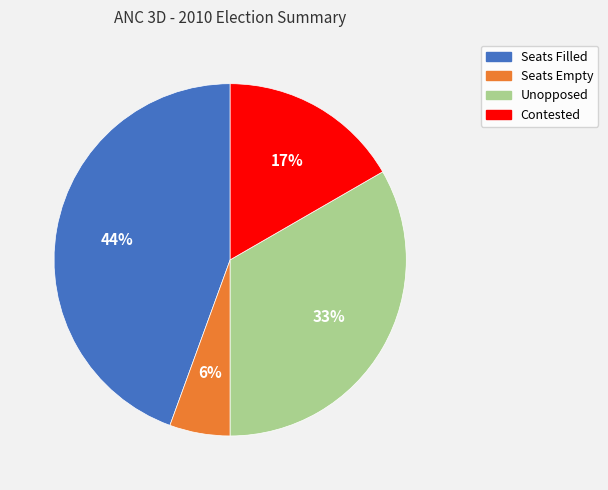

Between Unopposed and Seats Filled, which is larger?

Seats Filled